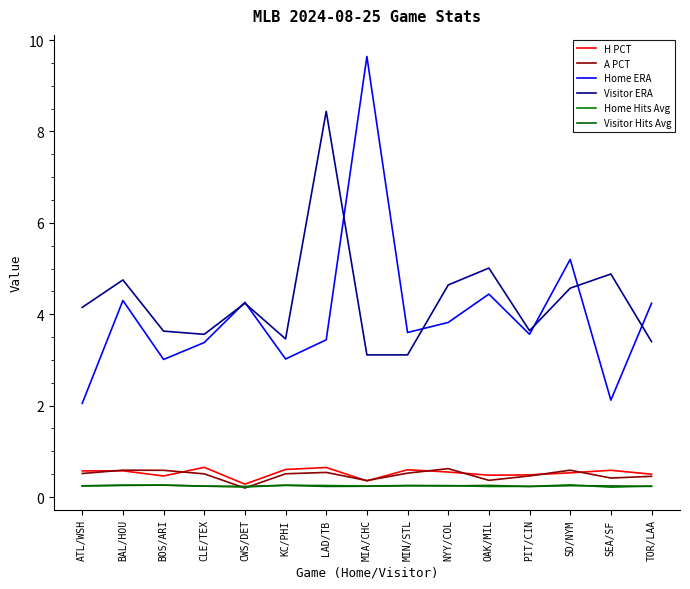

Reading left to right, what are all the values shown in this chart?

H PCT: ATL/WSH=0.6	BAL/HOU=0.6	BOS/ARI=0.5	CLE/TEX=0.7	CWS/DET=0.3	KC/PHI=0.6	LAD/TB=0.6	MIA/CHC=0.4	MIN/STL=0.6	NYY/COL=0.5	OAK/MIL=0.5	PIT/CIN=0.5	SD/NYM=0.5	SEA/SF=0.6	TOR/LAA=0.5
A PCT: ATL/WSH=0.5	BAL/HOU=0.6	BOS/ARI=0.6	CLE/TEX=0.5	CWS/DET=0.2	KC/PHI=0.5	LAD/TB=0.5	MIA/CHC=0.4	MIN/STL=0.5	NYY/COL=0.6	OAK/MIL=0.4	PIT/CIN=0.5	SD/NYM=0.6	SEA/SF=0.4	TOR/LAA=0.5
Home ERA: ATL/WSH=2.0	BAL/HOU=4.3	BOS/ARI=3.0	CLE/TEX=3.4	CWS/DET=4.3	KC/PHI=3.0	LAD/TB=3.4	MIA/CHC=9.6	MIN/STL=3.6	NYY/COL=3.8	OAK/MIL=4.4	PIT/CIN=3.6	SD/NYM=5.2	SEA/SF=2.1	TOR/LAA=4.2
Visitor ERA: ATL/WSH=4.2	BAL/HOU=4.8	BOS/ARI=3.6	CLE/TEX=3.6	CWS/DET=4.2	KC/PHI=3.5	LAD/TB=8.4	MIA/CHC=3.1	MIN/STL=3.1	NYY/COL=4.6	OAK/MIL=5.0	PIT/CIN=3.6	SD/NYM=4.6	SEA/SF=4.9	TOR/LAA=3.4
Home Hits Avg: ATL/WSH=0.2	BAL/HOU=0.3	BOS/ARI=0.3	CLE/TEX=0.2	CWS/DET=0.2	KC/PHI=0.3	LAD/TB=0.3	MIA/CHC=0.2	MIN/STL=0.3	NYY/COL=0.2	OAK/MIL=0.2	PIT/CIN=0.2	SD/NYM=0.3	SEA/SF=0.2	TOR/LAA=0.2
Visitor Hits Avg: ATL/WSH=0.2	BAL/HOU=0.3	BOS/ARI=0.3	CLE/TEX=0.2	CWS/DET=0.2	KC/PHI=0.3	LAD/TB=0.2	MIA/CHC=0.2	MIN/STL=0.2	NYY/COL=0.2	OAK/MIL=0.3	PIT/CIN=0.2	SD/NYM=0.2	SEA/SF=0.2	TOR/LAA=0.2